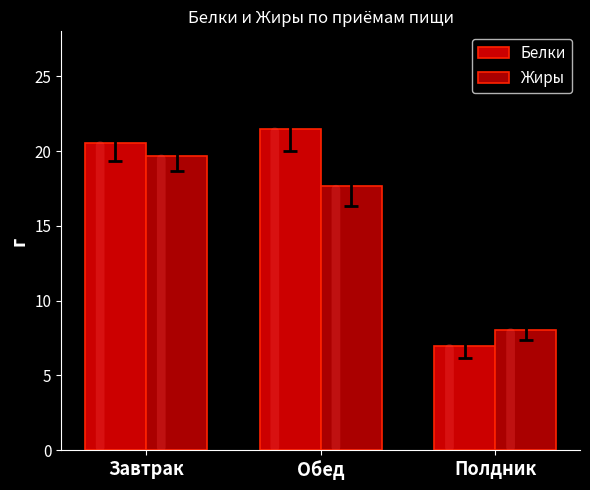

Which label corresponds to the largest value in the chart?

Обед